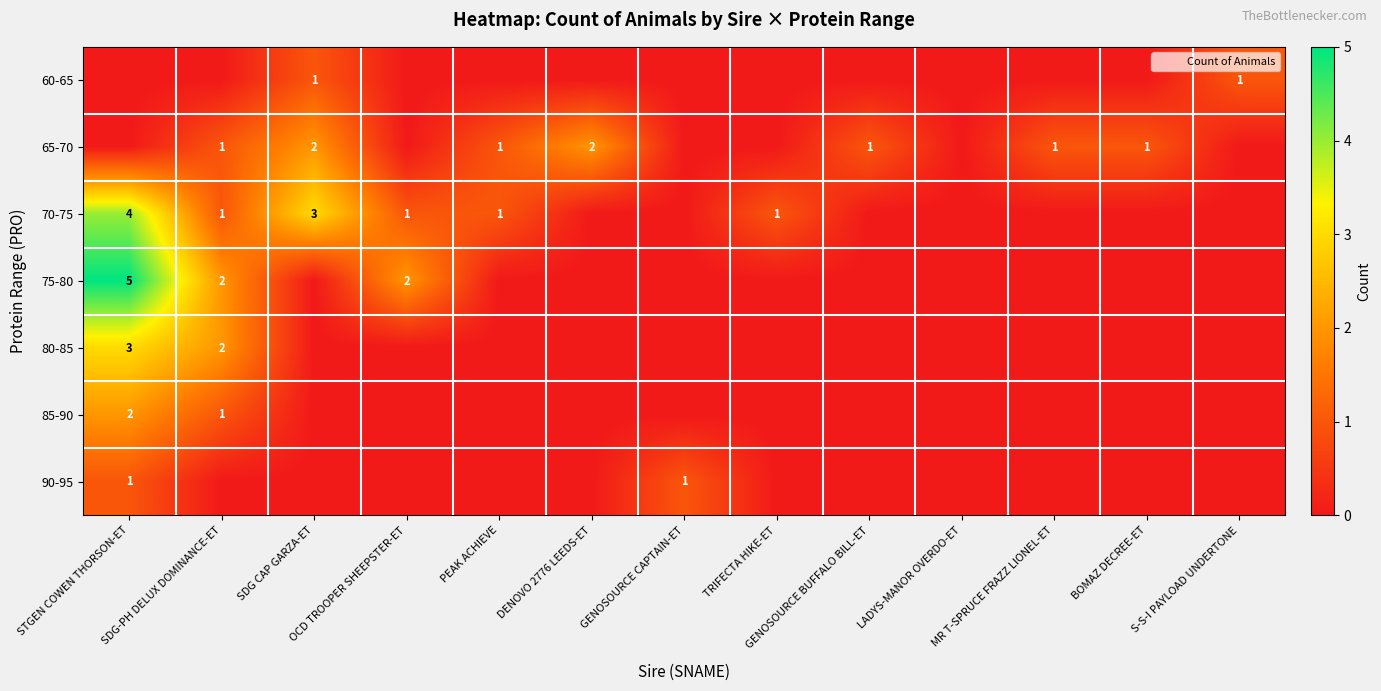

What is the difference between the highest and lowest values at BOMAZ DECREE-ET?

1